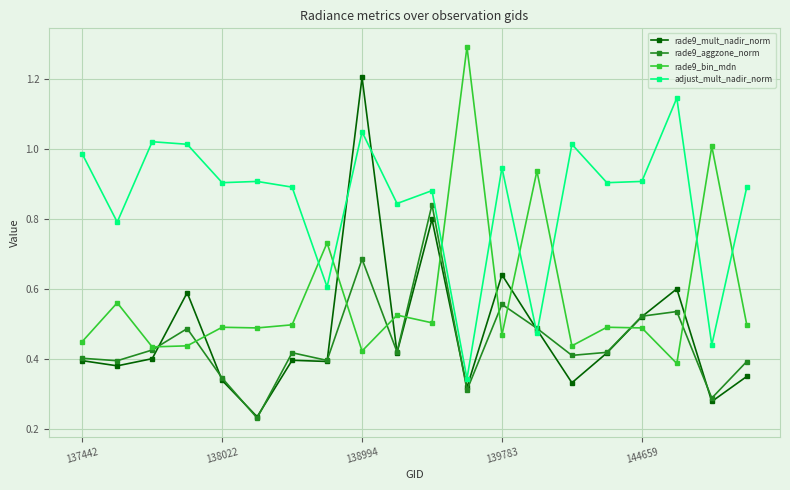

Count the number of data series in this chart.

4